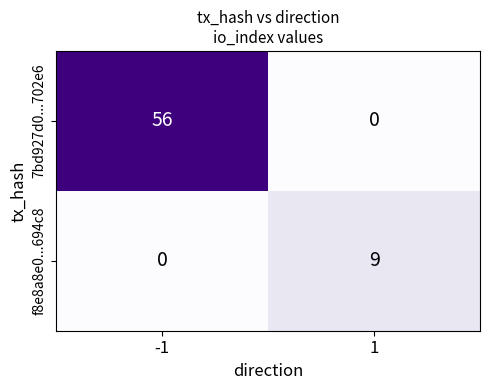

What is the total value across all series at -1?

56